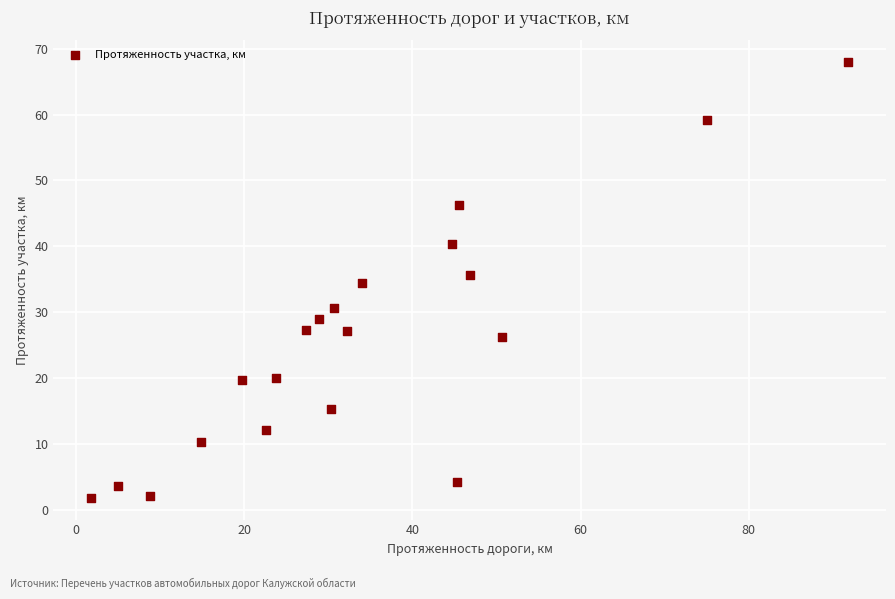

What is the range of Y values (max minus min)?

66.2